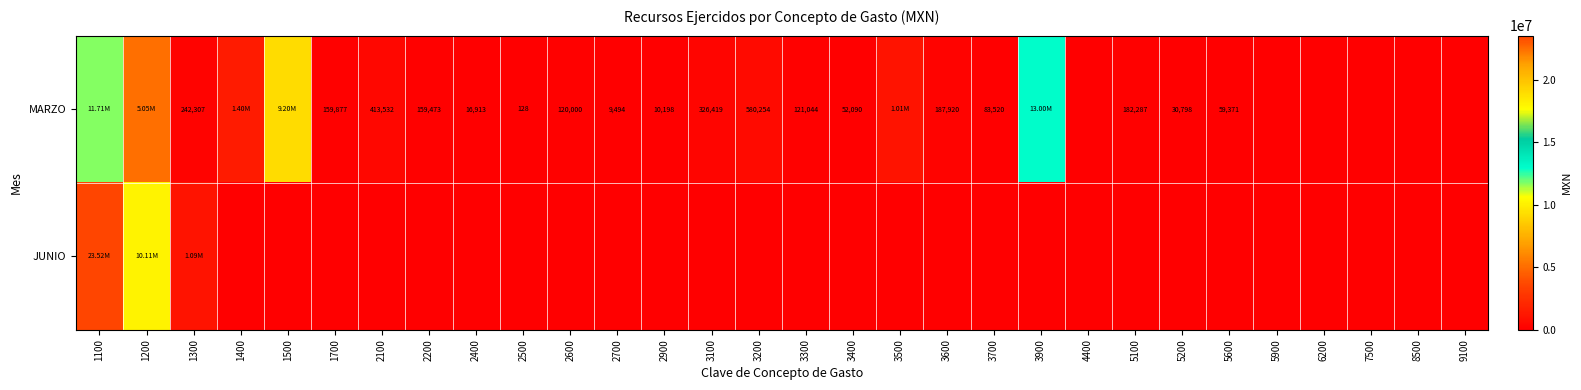

The value of JUNIO at 3600 is 0.0. True or false?

True